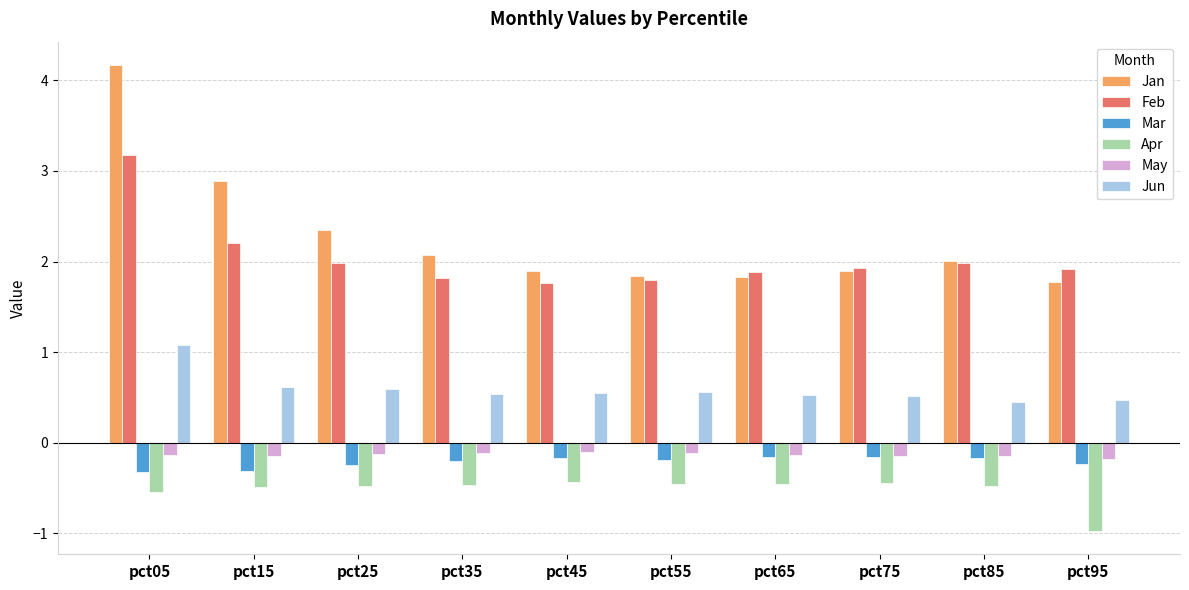

What is the sum of the May values at pct25 and pct35?

-0.2